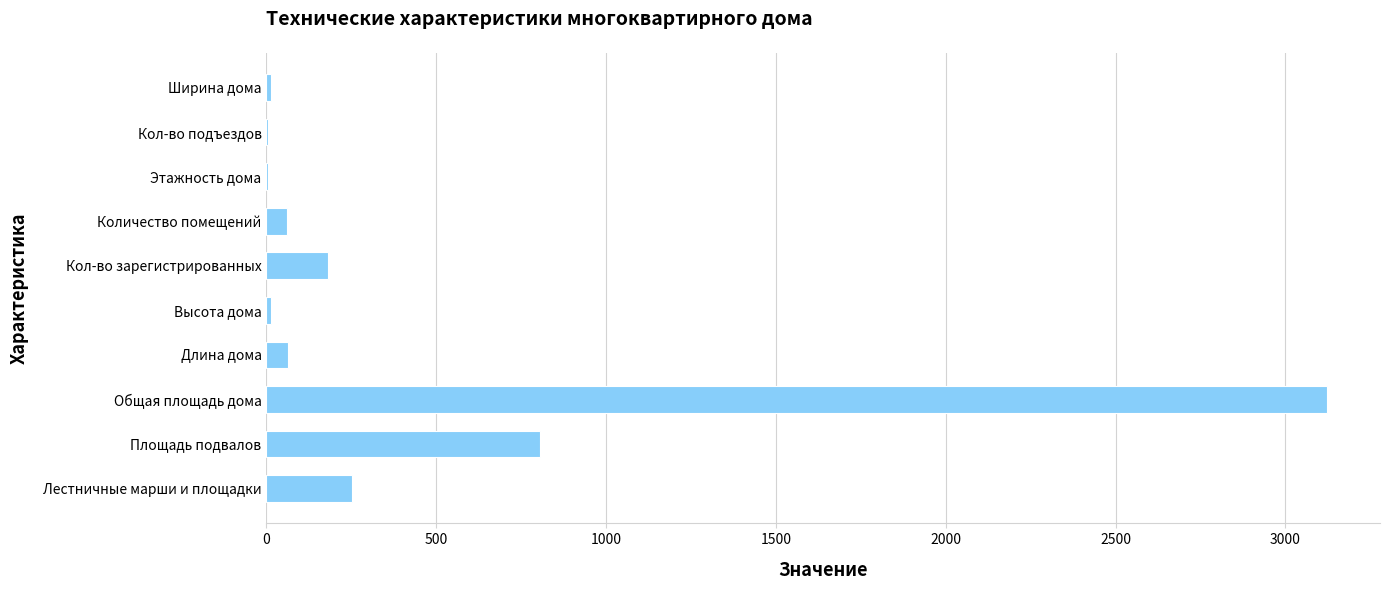

Where is the data nearest to the value 1563?

Площадь подвалов